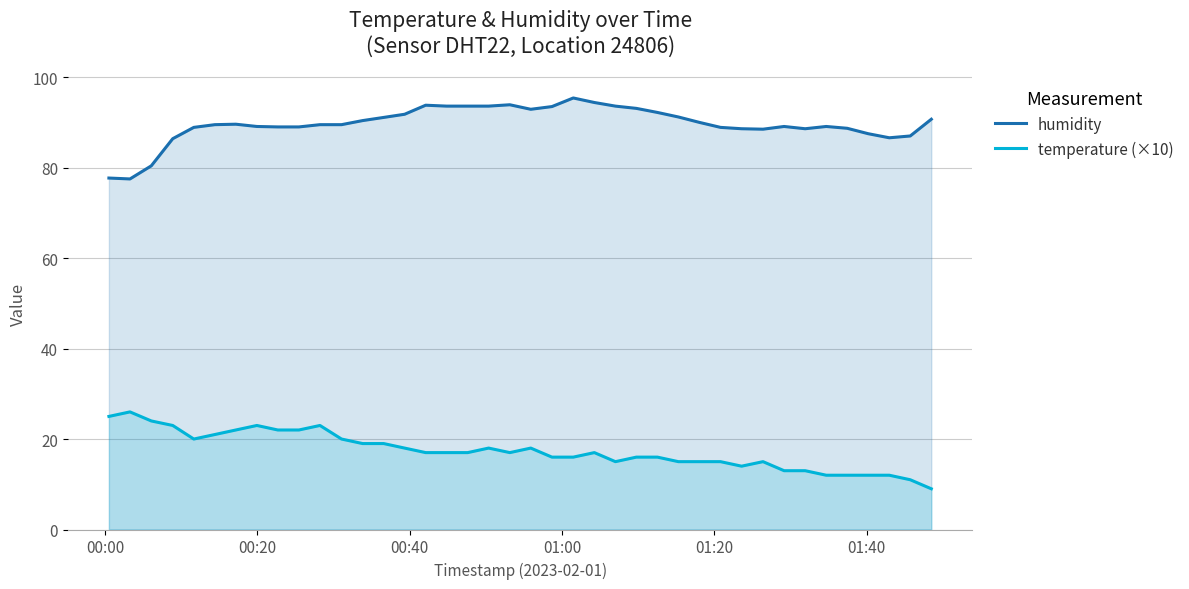

What is the sum of all temperature (×10) values?

695.0